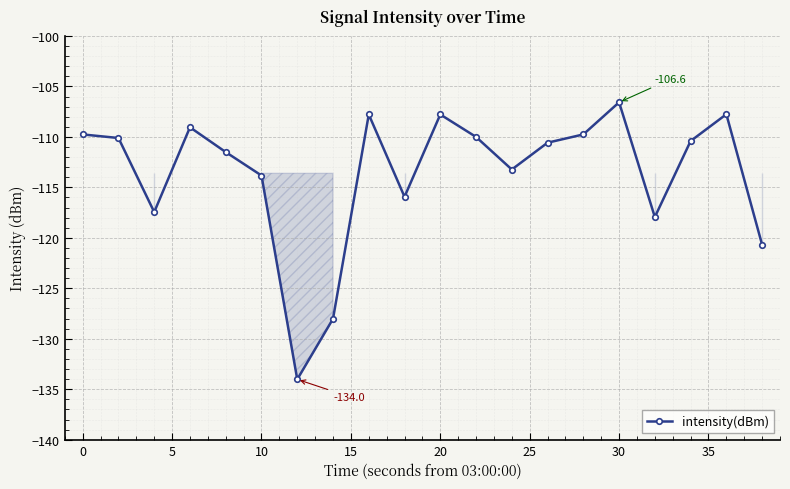

What is the maximum value shown in the chart?

-106.6